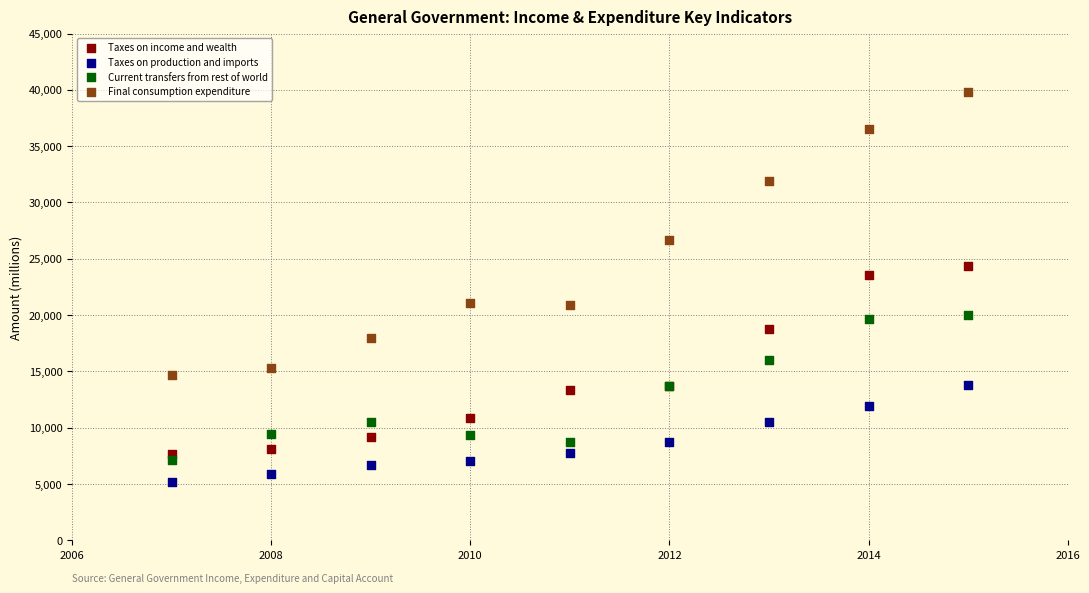

What is the X range (max minus min) for the scatter plot?

8.0